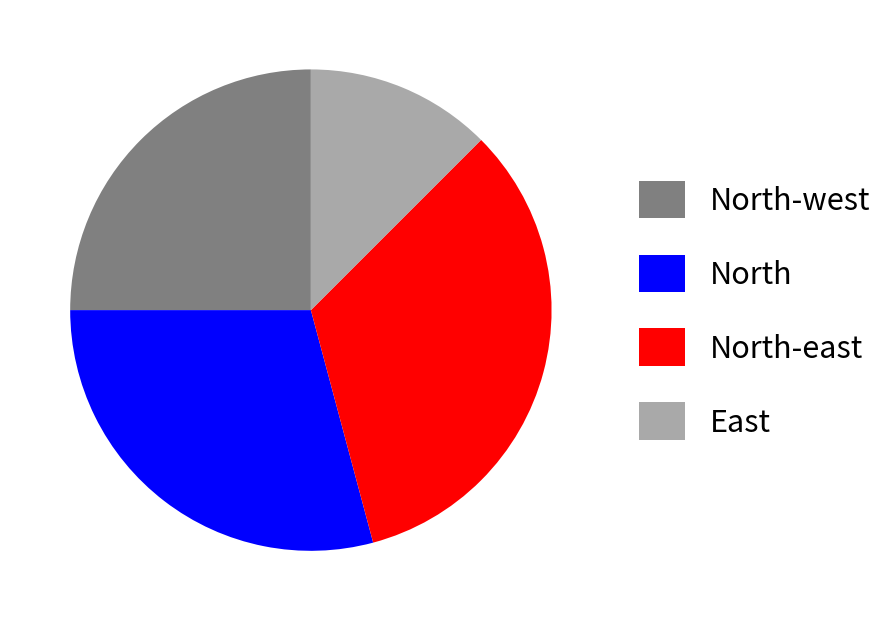

Rank the categories by value from lowest to highest.

East, North-west, North, North-east